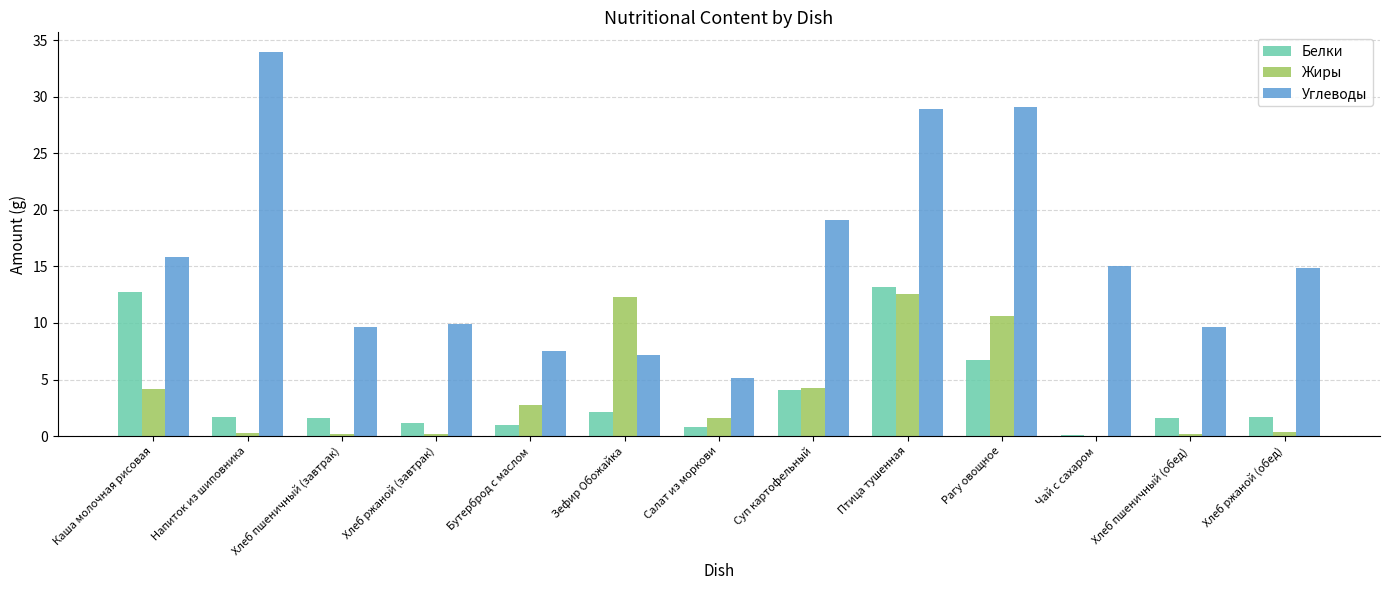

Does the chart contain stacked bars?

No